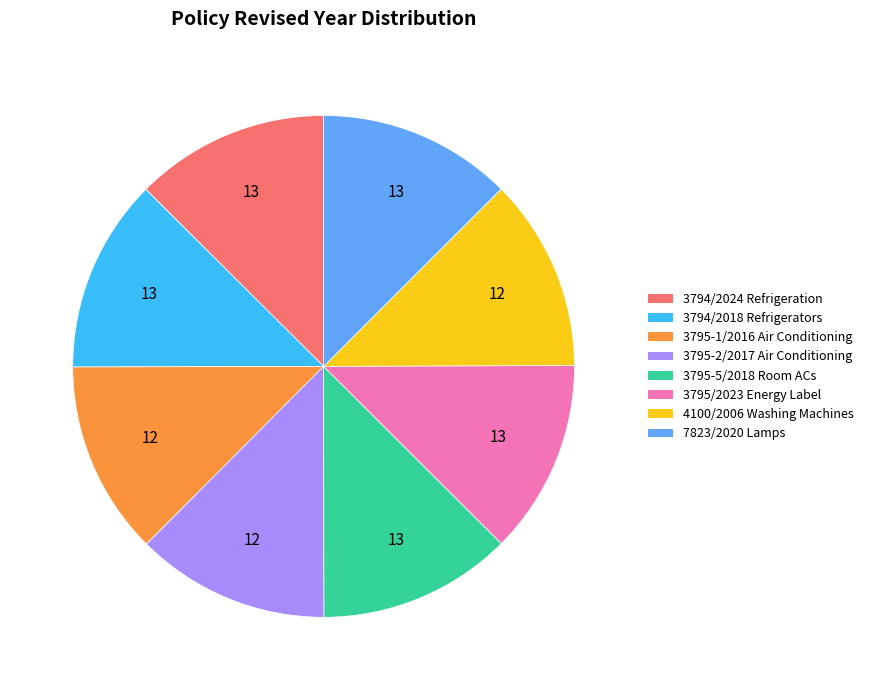

Is there a majority slice in this chart?

No